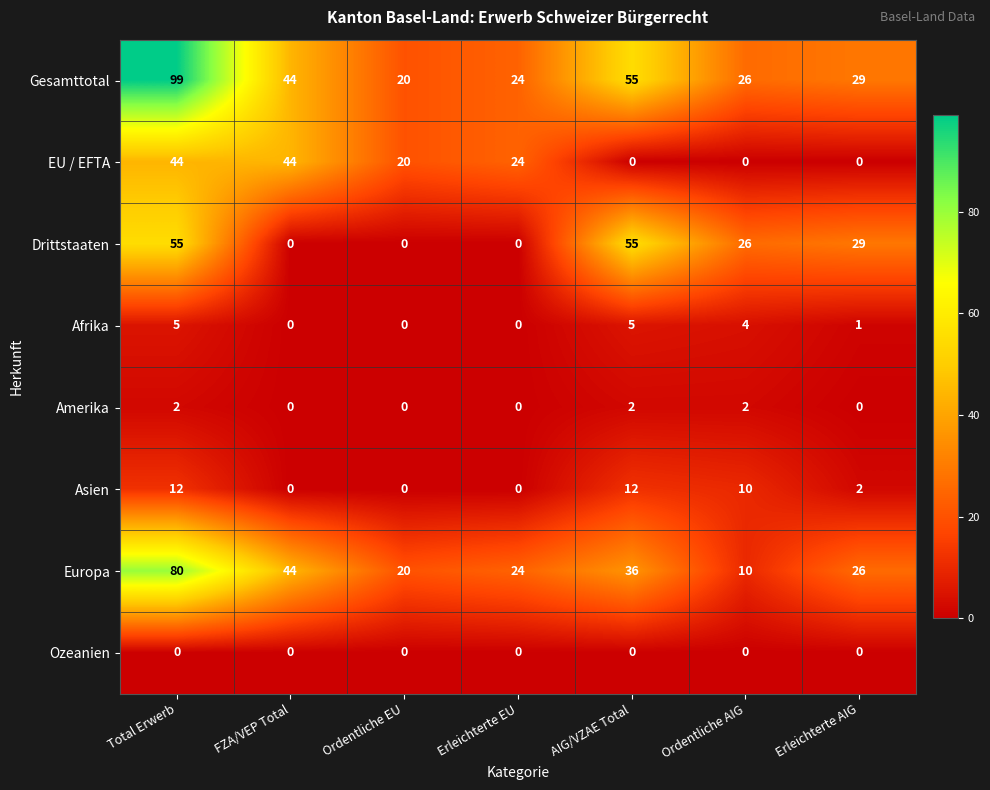

At which category is the sum across all series the highest?

Total Erwerb